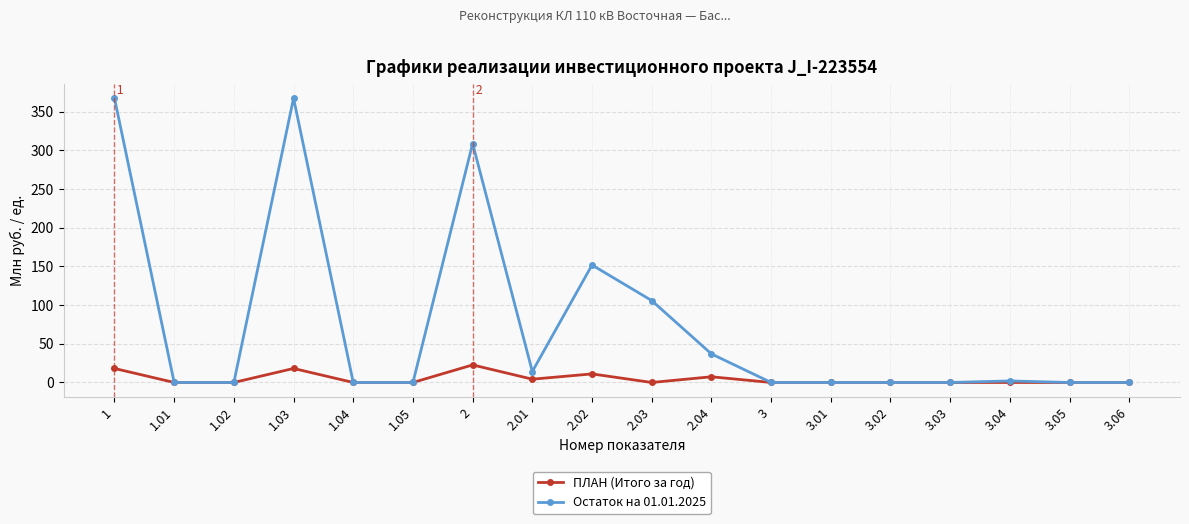

At which category does Остаток на 01.01.2025 reach its first local peak?

1.03